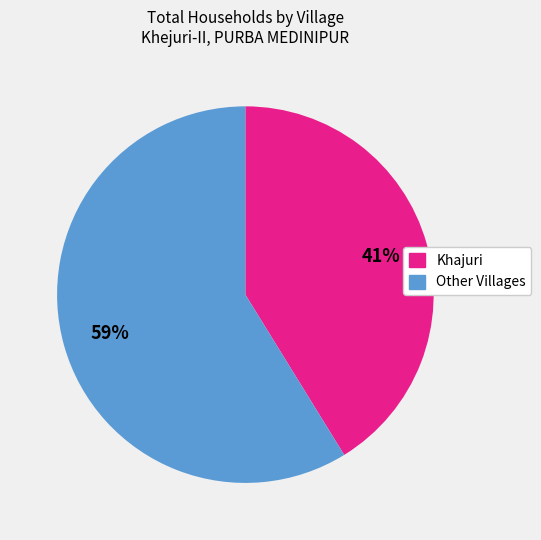

Is there a majority slice in this chart?

Yes